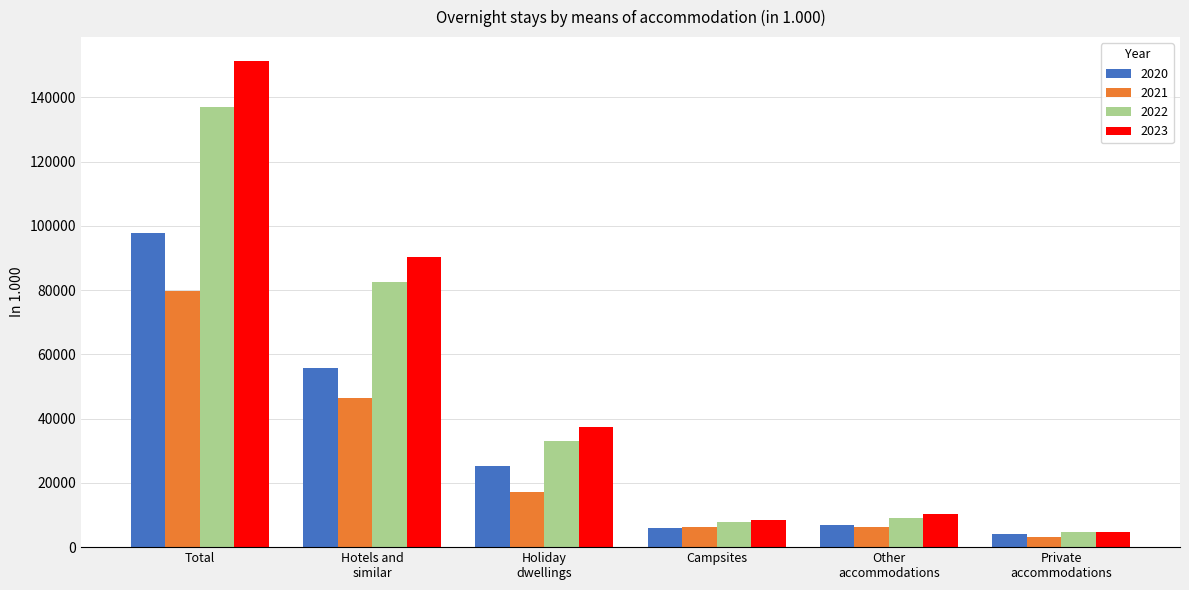

Count the number of categories in the chart.

6